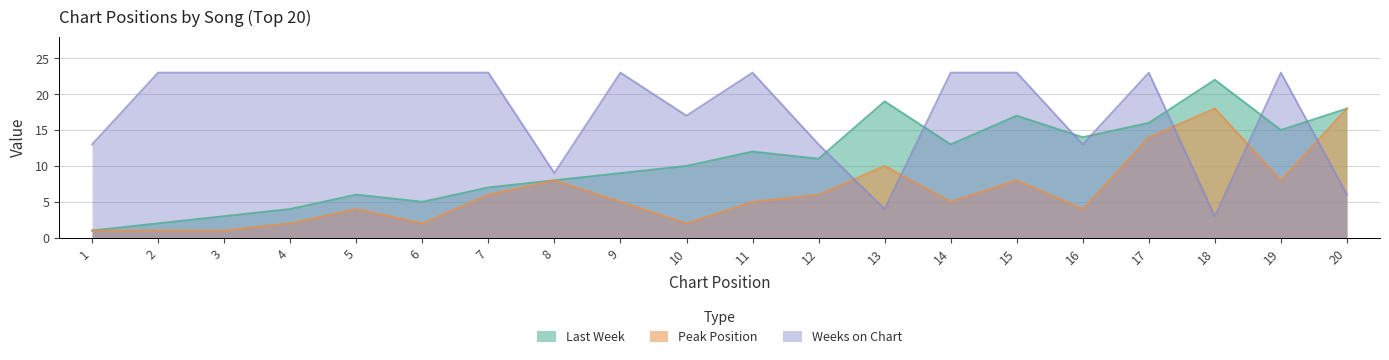

What is the difference between the Peak Position values at 7 and 2?

5